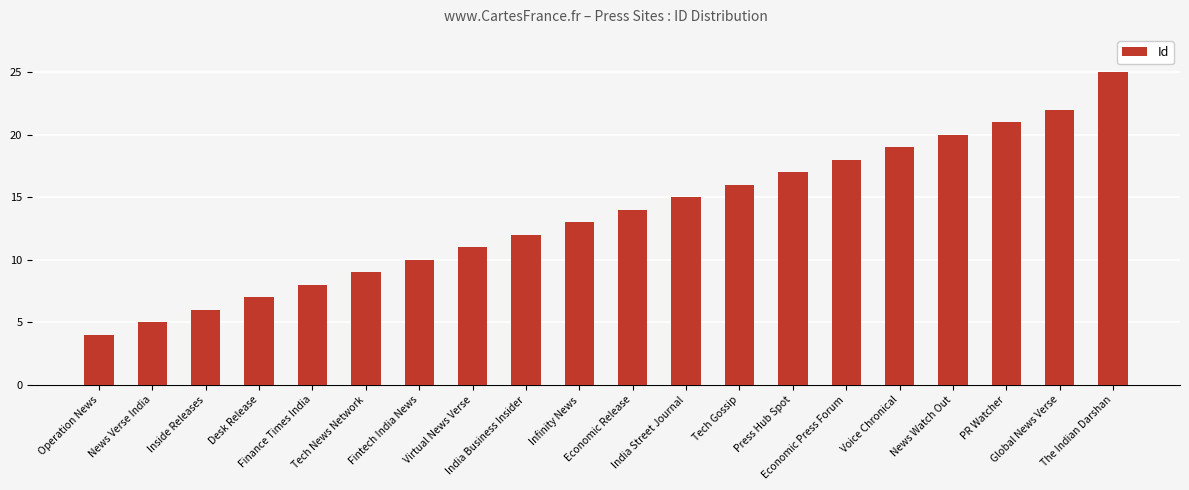

The value at Tech News Network is 13. True or false?

False